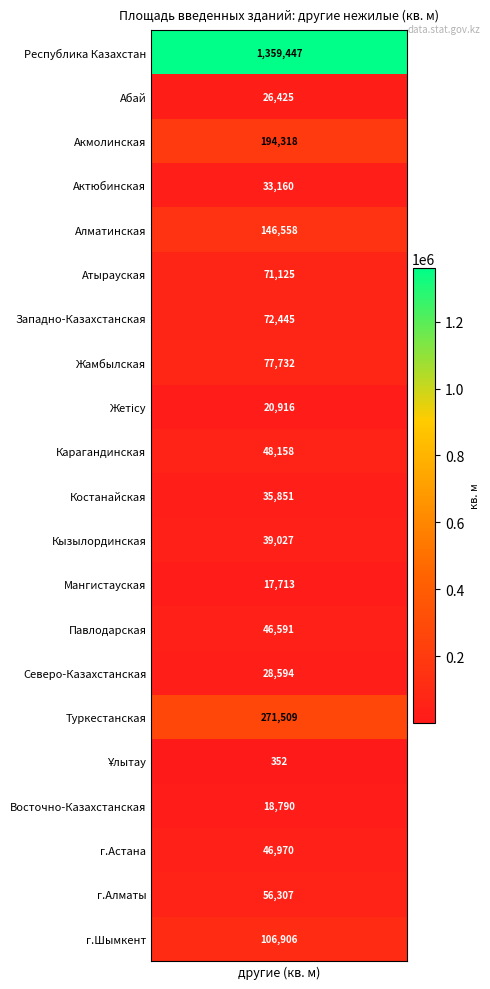

The chart shows a value of 2063476 at Республика Казахстан. True or false?

False